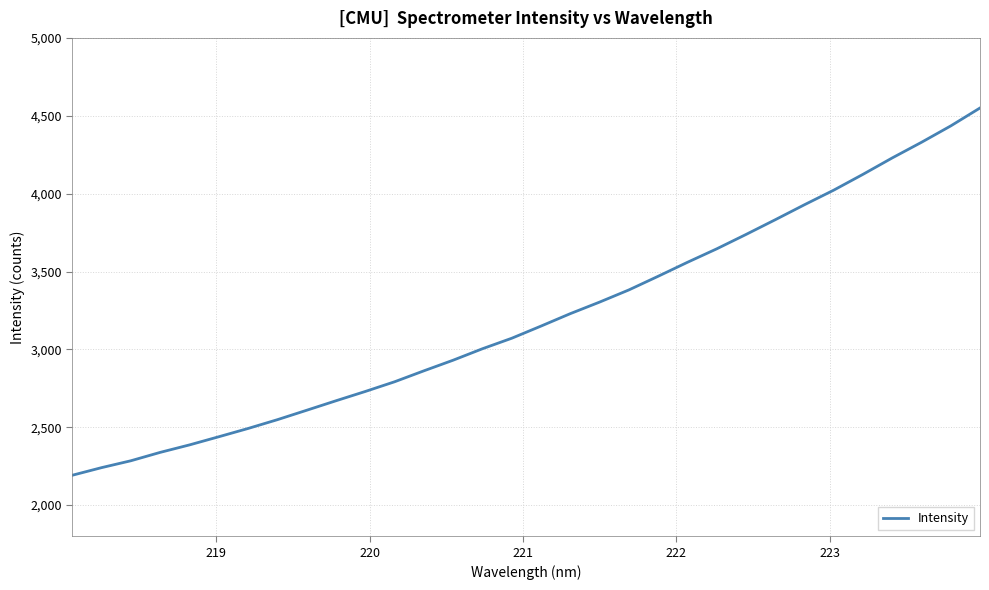

What is the minimum value shown in the chart?

2191.7